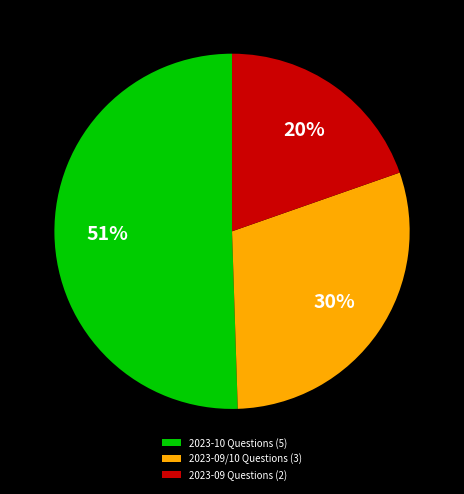

How many segments does this pie chart have?

3